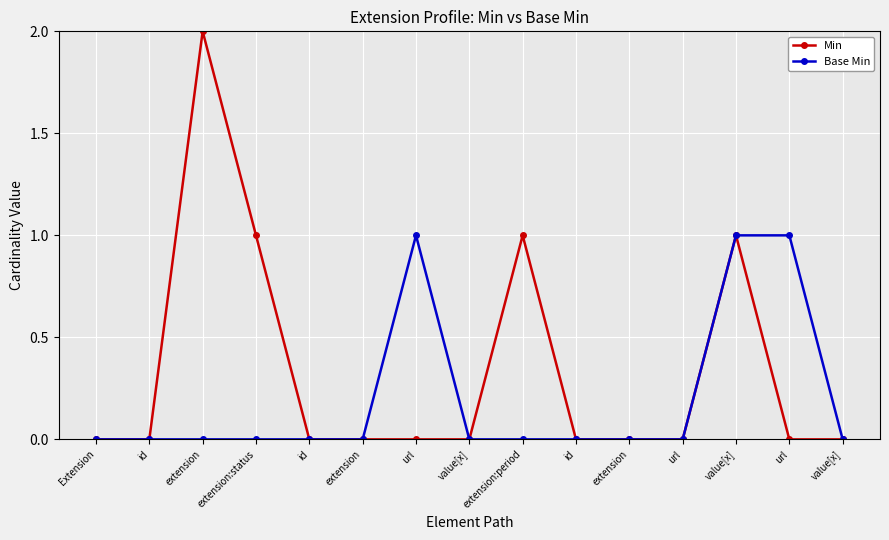

What are all the series names shown in the legend?

Min, Base Min